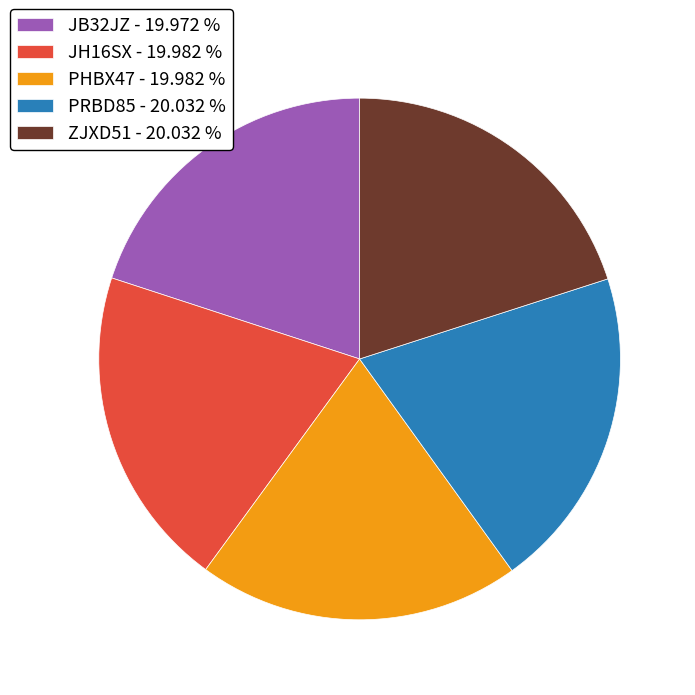

Does PHBX47 - 19.982 % represent more than half of the total?

No